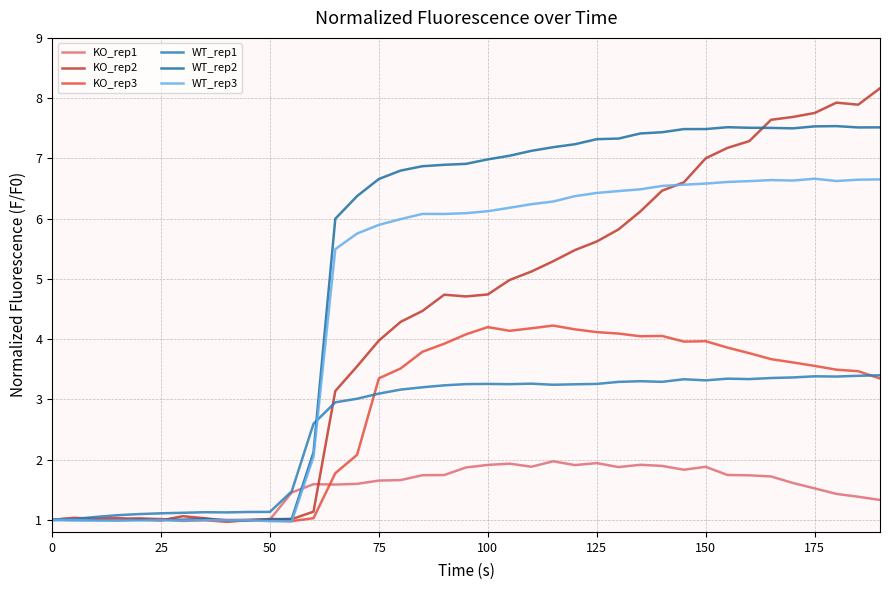

Does the chart have visible grid lines?

Yes